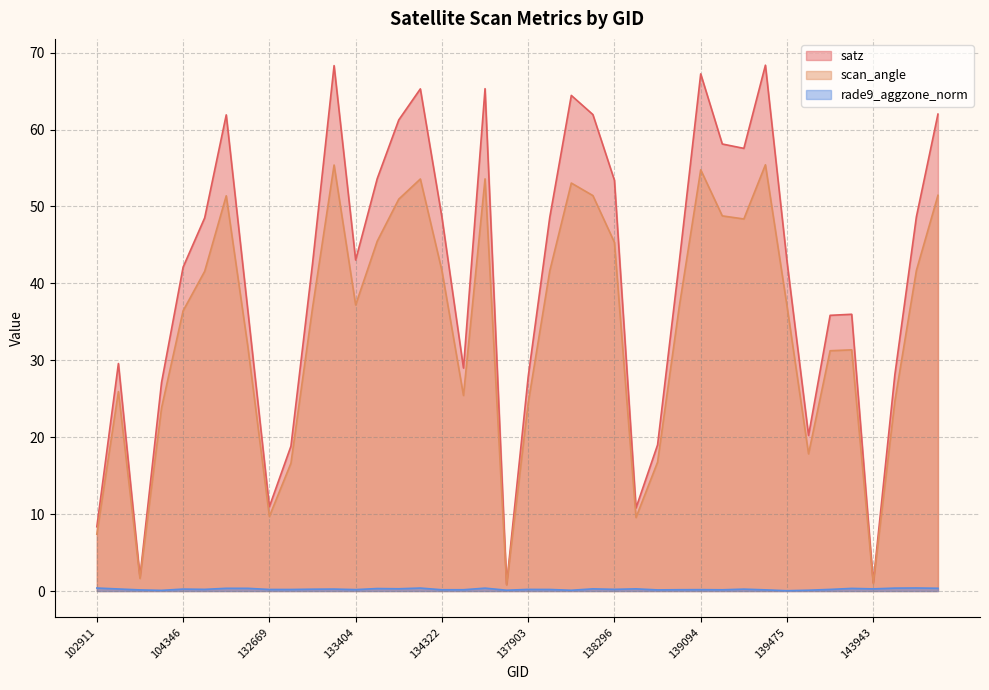

Reading left to right, transcribe all the data shown in this chart.

satz: 8.4	29.6	1.8	27.1	42.1	48.5	61.9	36.5	11.0	18.8	42.6	68.3	43.0	53.6	61.3	65.3	48.6	29.0	65.3	0.9	27.8	48.6	64.4	61.9	53.4	10.8	19.0	42.7	67.2	58.1	57.6	68.4	42.9	20.2	35.8	36.0	1.1	28.1	48.7	62.0
scan_angle: 7.4	25.9	1.6	23.8	36.4	41.6	51.4	31.8	9.7	16.6	36.8	55.4	37.2	45.5	51.0	53.6	41.6	25.4	53.6	0.8	24.4	41.6	53.0	51.4	45.3	9.6	16.8	36.9	54.8	48.8	48.4	55.4	37.1	17.8	31.2	31.4	1.0	24.6	41.7	51.4
rade9_aggzone_norm: 0.4	0.3	0.1	0.1	0.3	0.2	0.4	0.3	0.2	0.2	0.2	0.3	0.2	0.3	0.3	0.4	0.2	0.2	0.4	0.1	0.2	0.2	0.1	0.3	0.2	0.3	0.1	0.2	0.2	0.2	0.2	0.1	0.0	0.1	0.2	0.3	0.3	0.4	0.4	0.4